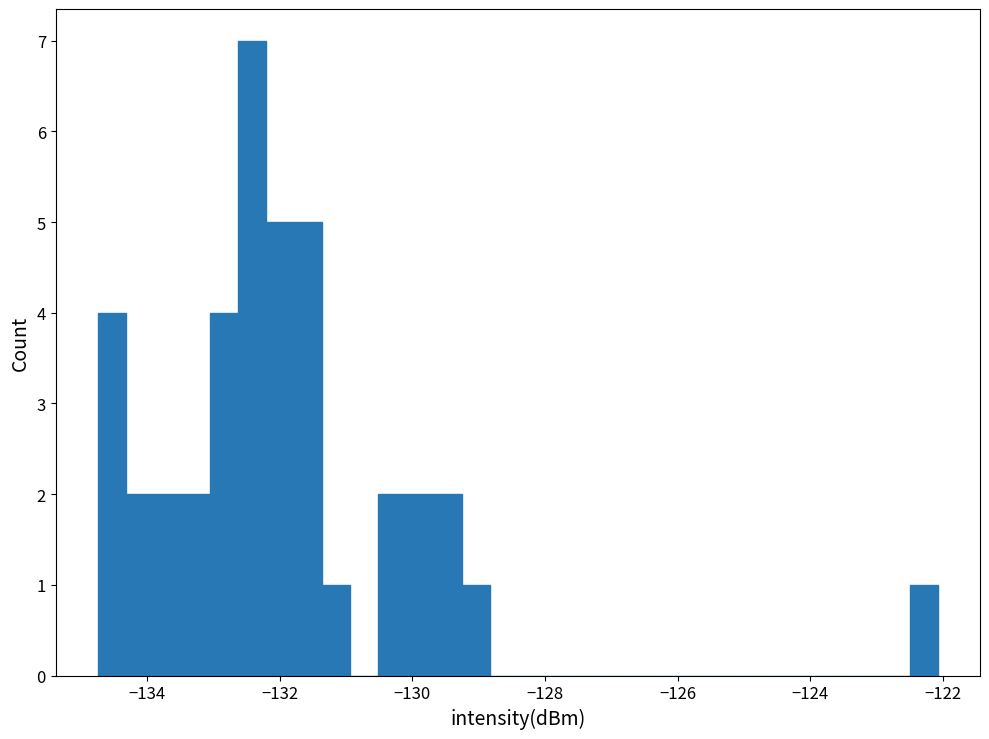

Around what value on the x-axis is the tallest bar? Give the approximate position of its centre, as read against the axis.

-132.4